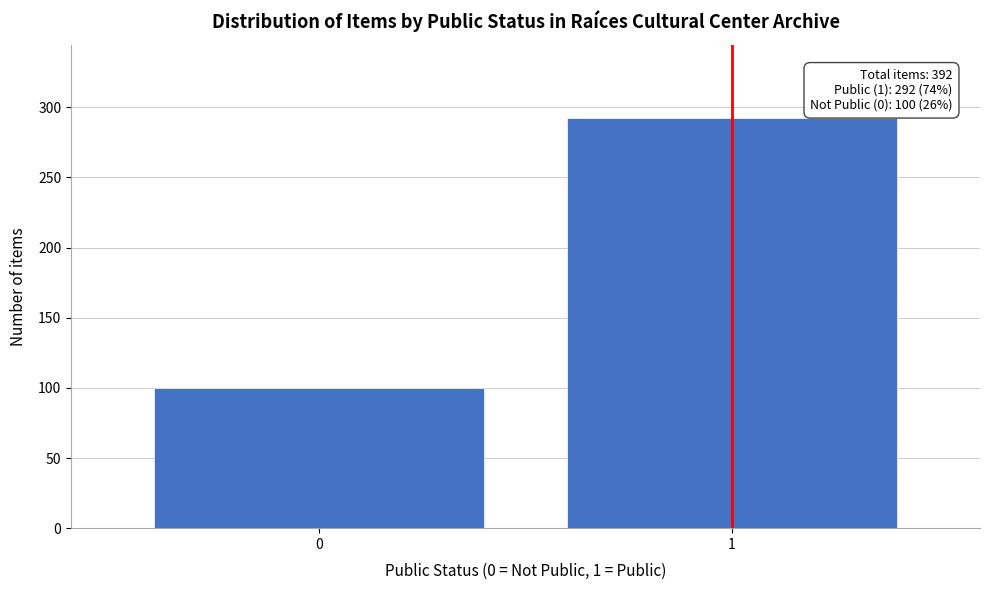

Reading left to right, what are all the values shown in this chart?

100	292